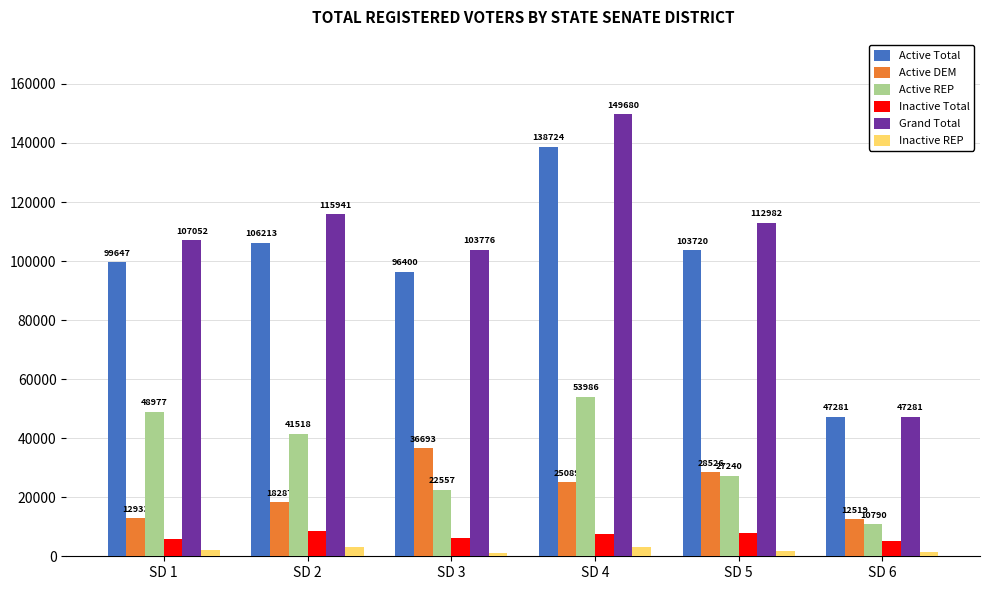

Which series has the largest range (max minus min)?

Grand Total